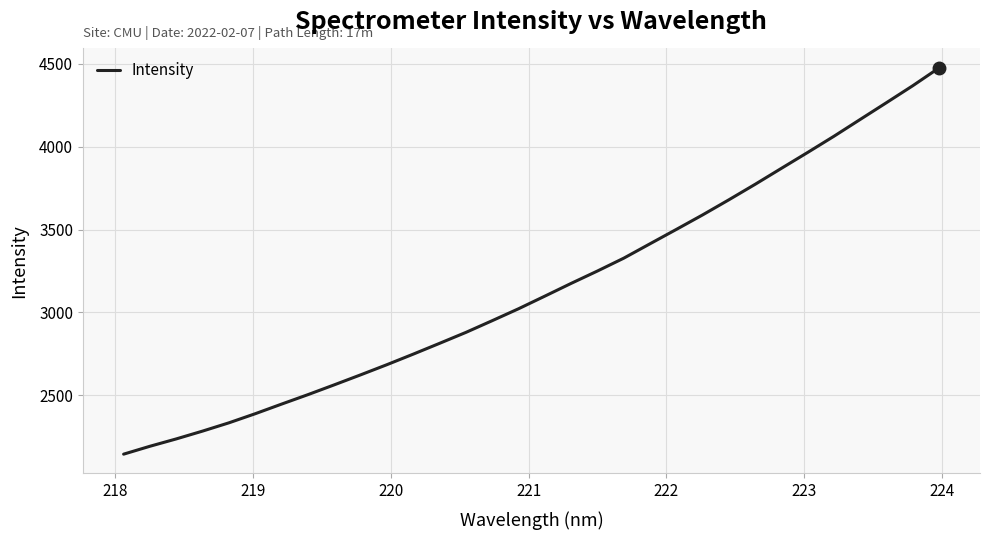

How many lines are shown in the chart?

1